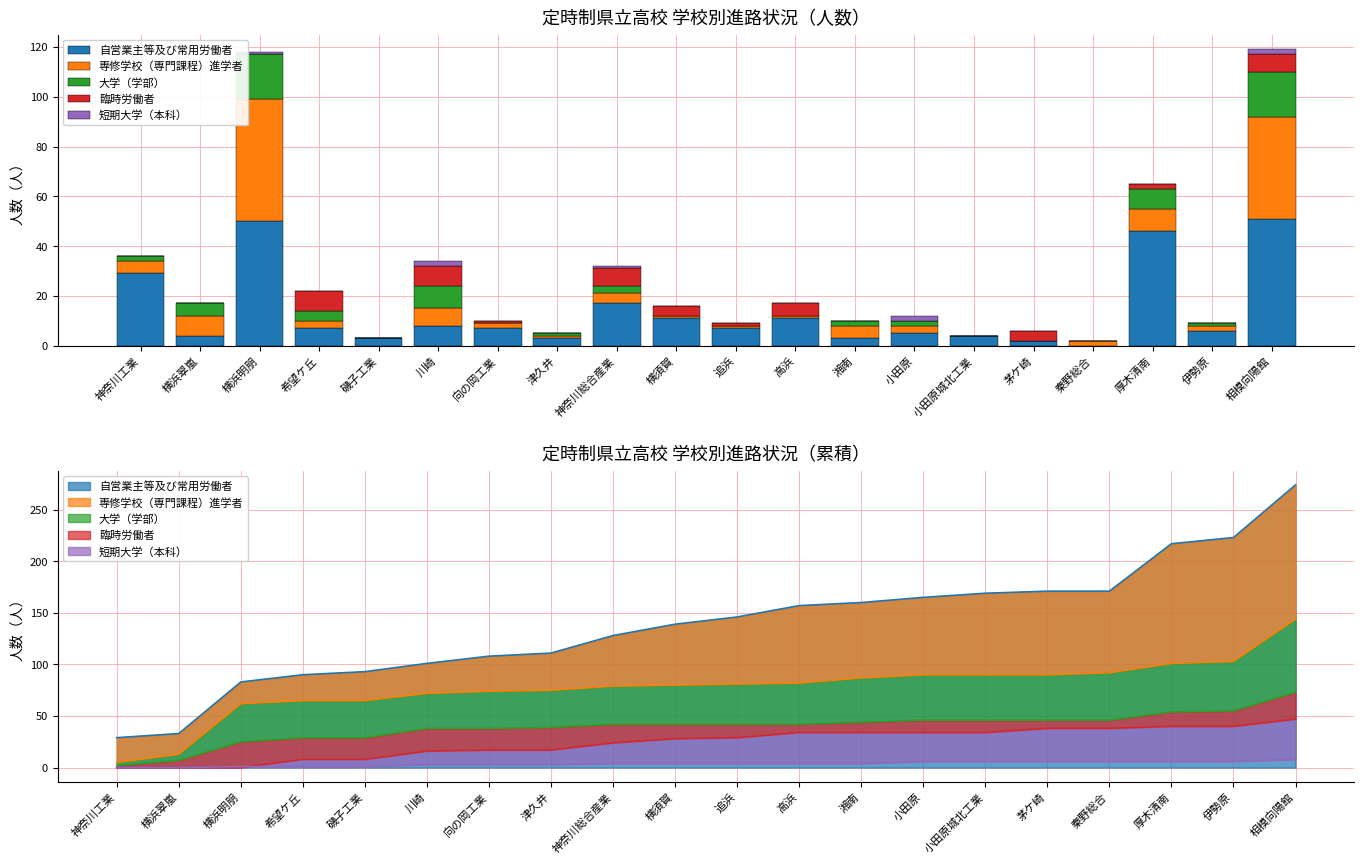

At 希望ケ丘, list the series in order from largest to smallest.

臨時労働者, 自営業主等及び常用労働者, 大学（学部）, 専修学校（専門課程）進学者, 短期大学（本科）